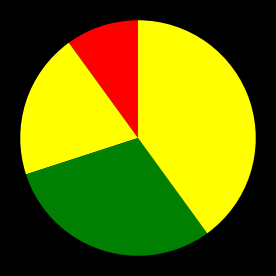

Count the number of slices in the pie.

4